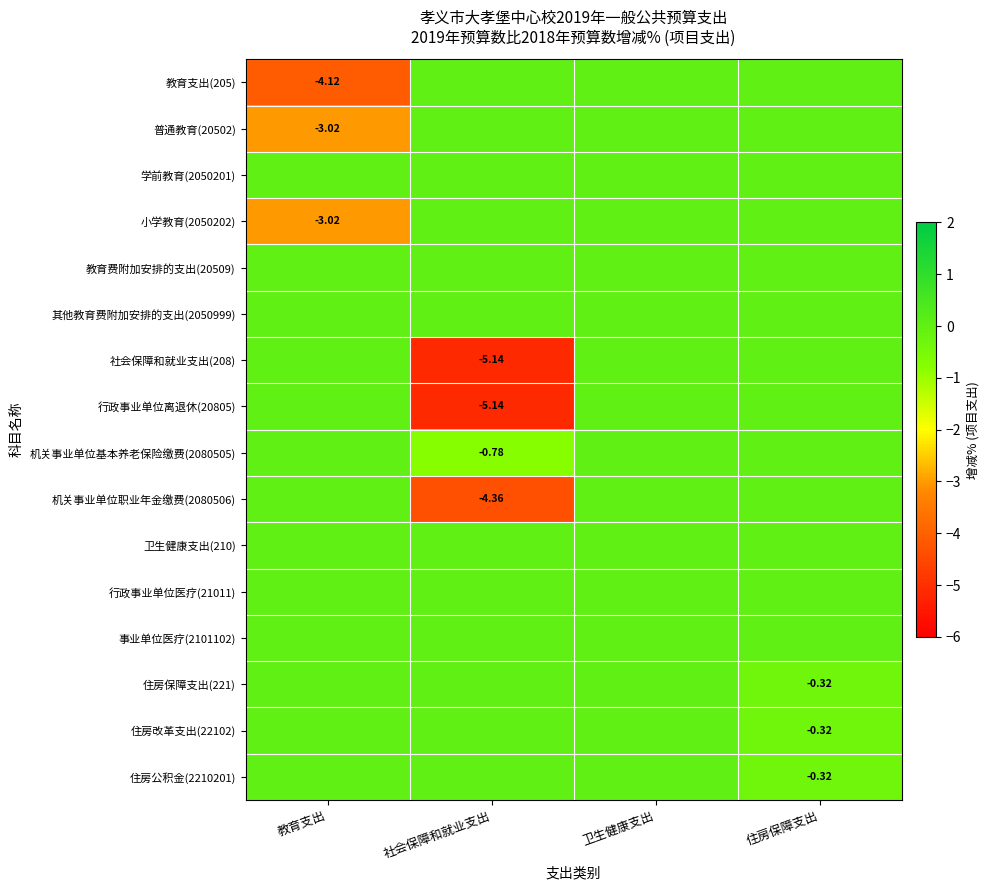

What is the sum of all 住房保障支出(221) values?

-0.3